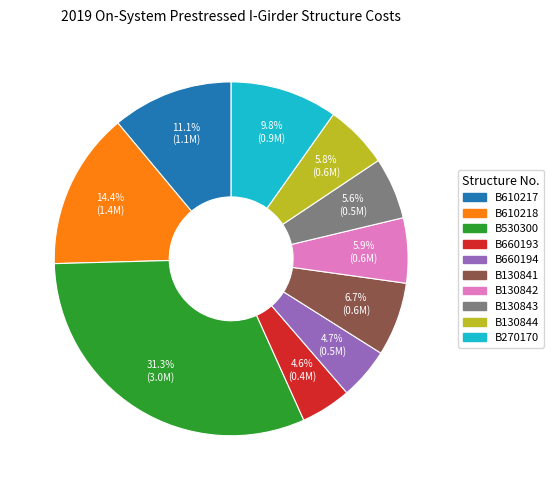

How many segments does this pie chart have?

10